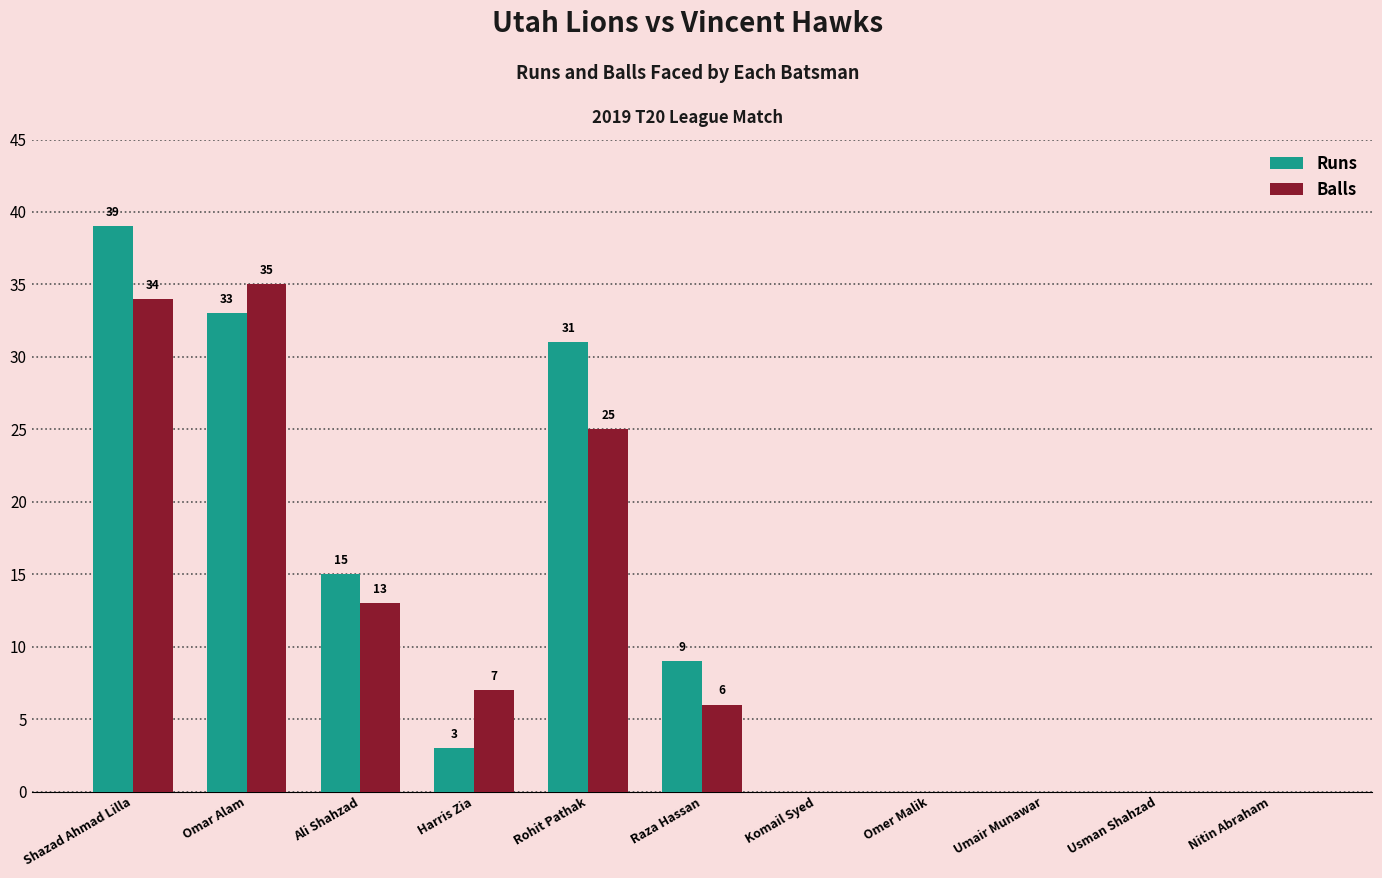

Is it true that Runs equals -19 at Usman Shahzad?

False